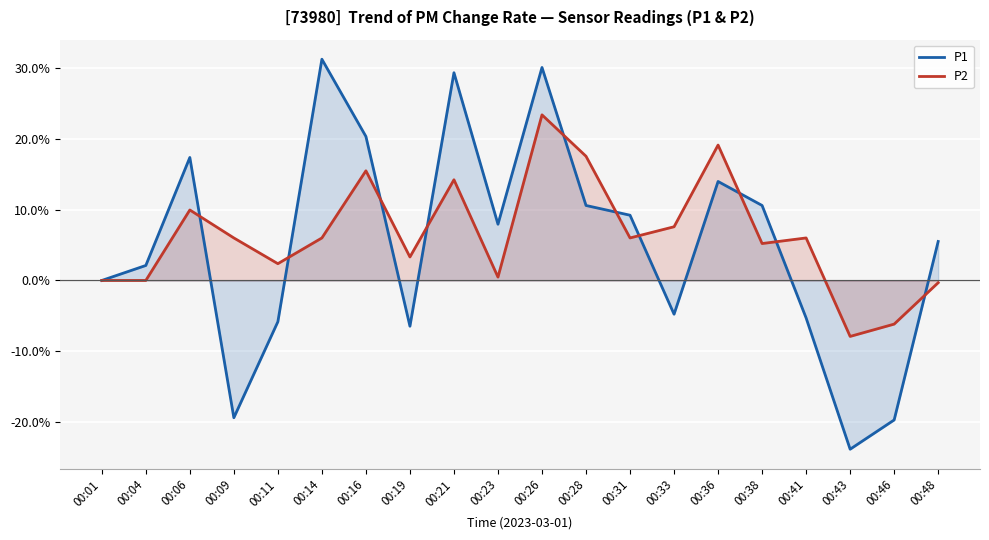

What is the smallest value displayed?

-23.9